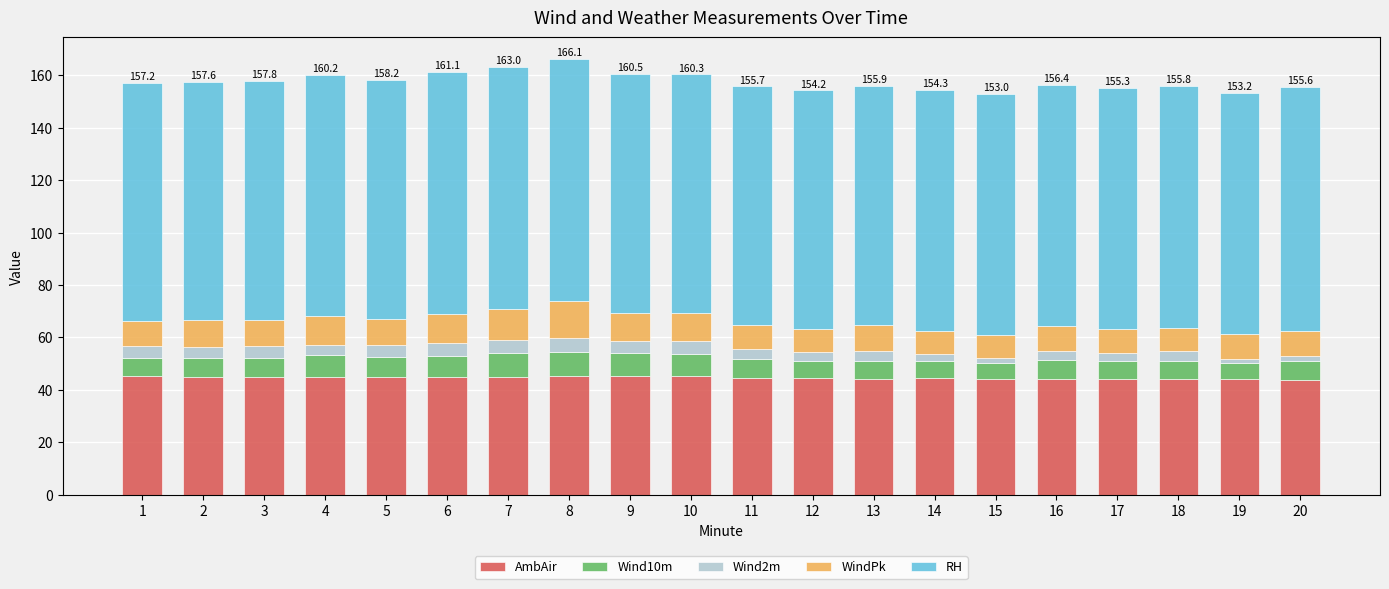

The value of AmbAir at 5 is 65.3. True or false?

False